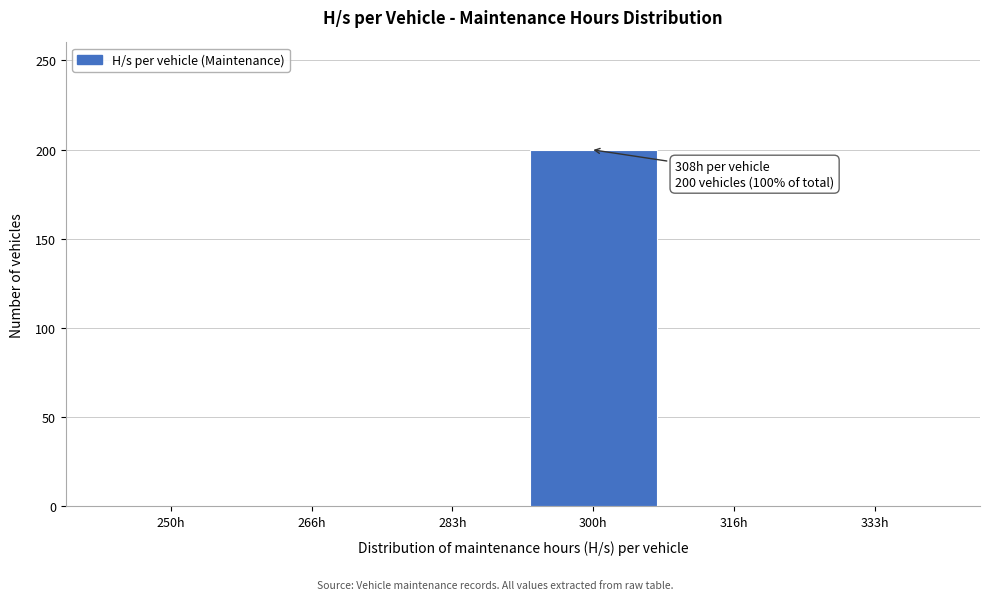

Reading left to right, extract all data points from this chart.

250h=0	266h=0	283h=0	300h=200	316h=0	333h=0